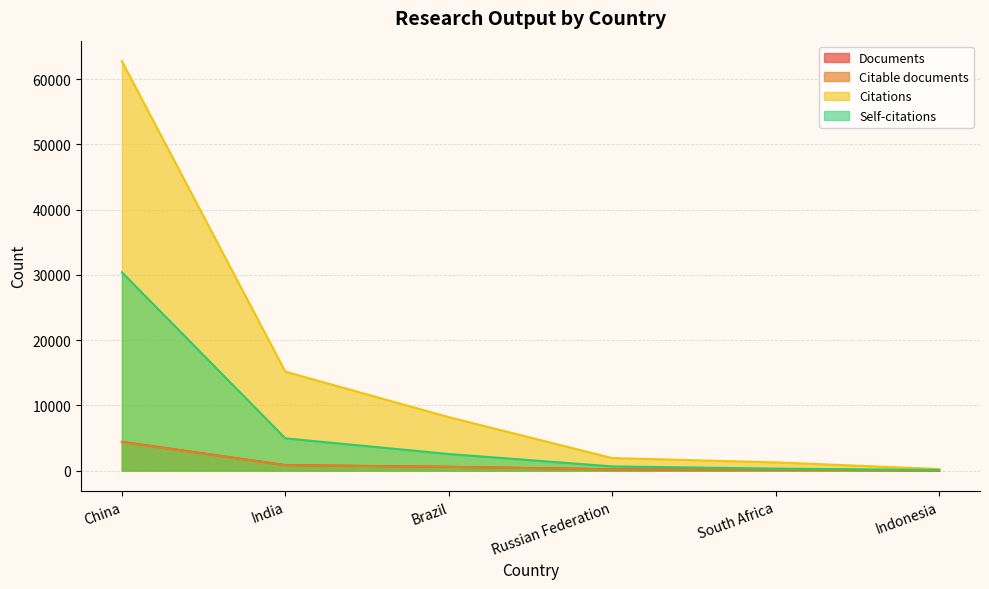

What is the difference between the Self-citations values at China and India?

25451